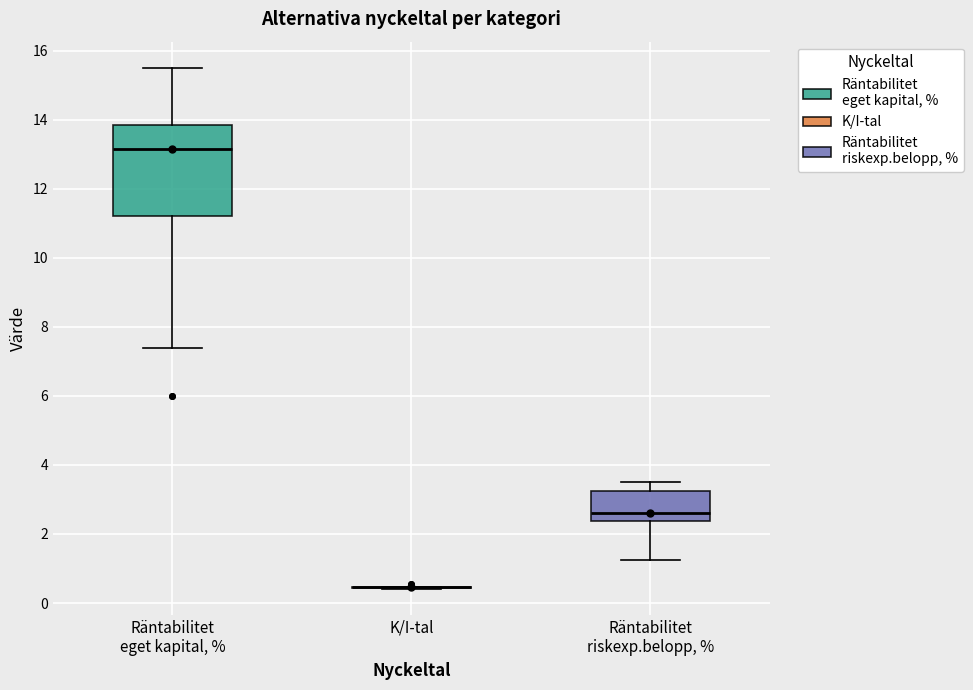

Reading left to right, read every box against the y-axis: the position of its median line, the range the box covers, and the ends of its whiskers. The values are not printed on the chart, so give them approximately, as read against the axis.

Räntabilitet eget kapital, %: median 13.2, box 11.2 to 13.8, whiskers 7.4 to 15.6
K/I-tal: box collapsed to a line at 0.4, whiskers 0.4 to 0.4
Räntabilitet riskexp.belopp, %: median 2.6, box 2.4 to 3.2, whiskers 1.2 to 3.6